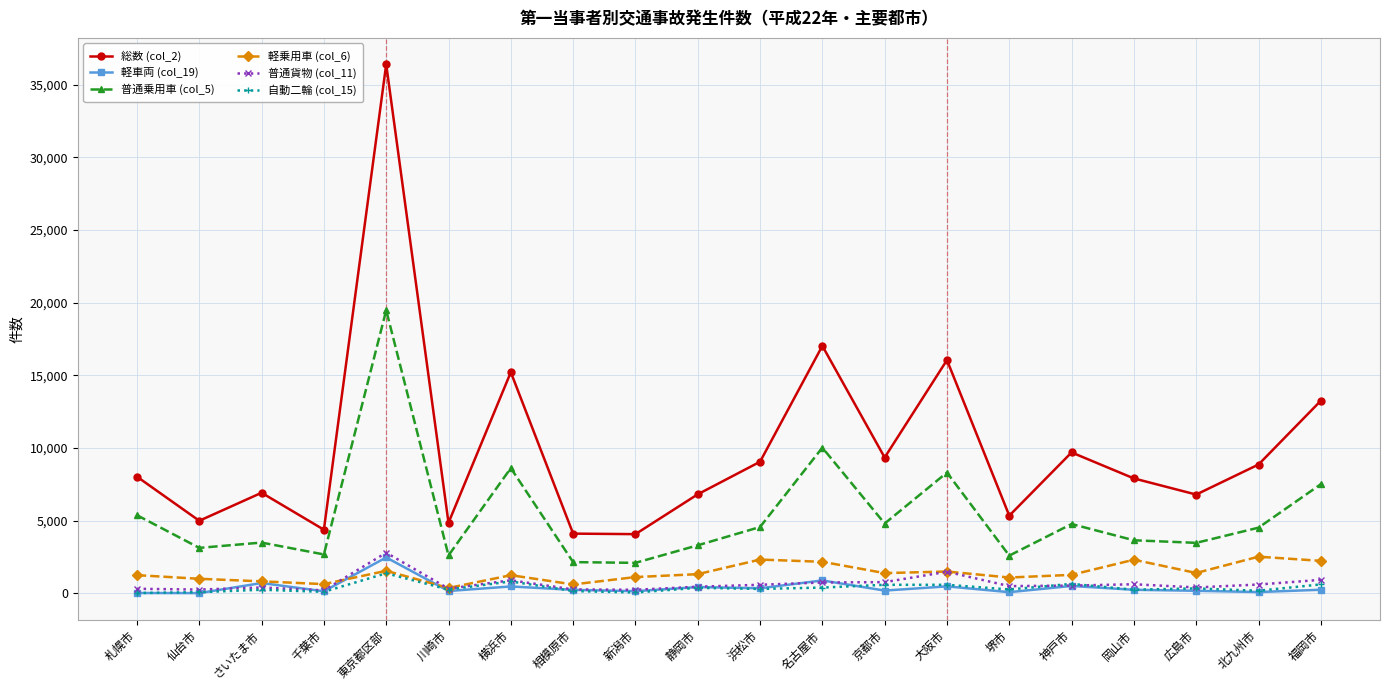

How many lines are shown in the chart?

6